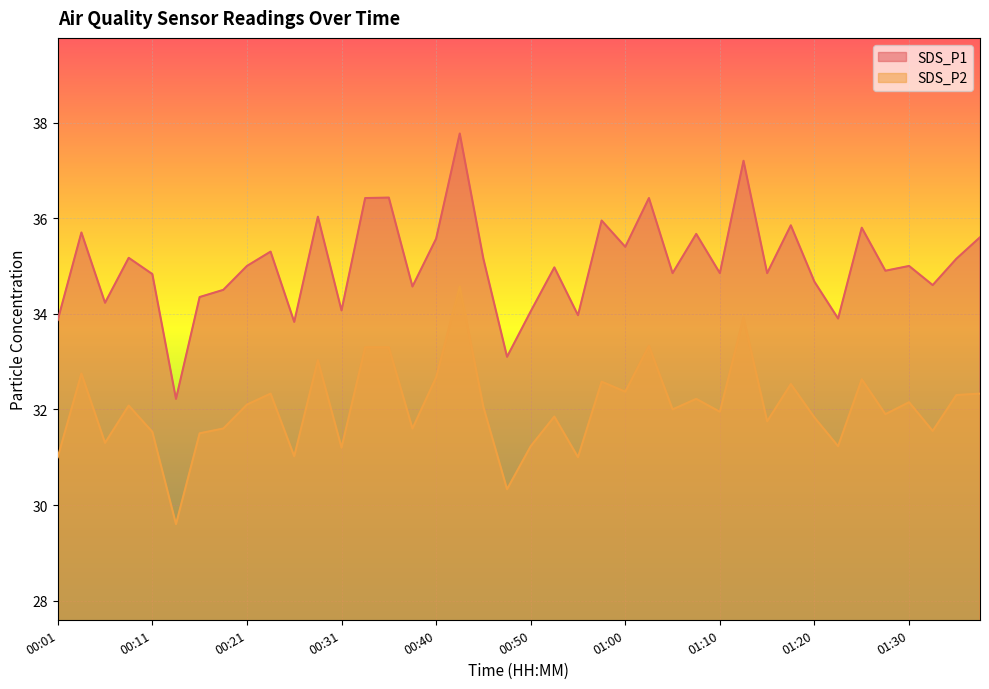

What position from the right is 00:36?

26